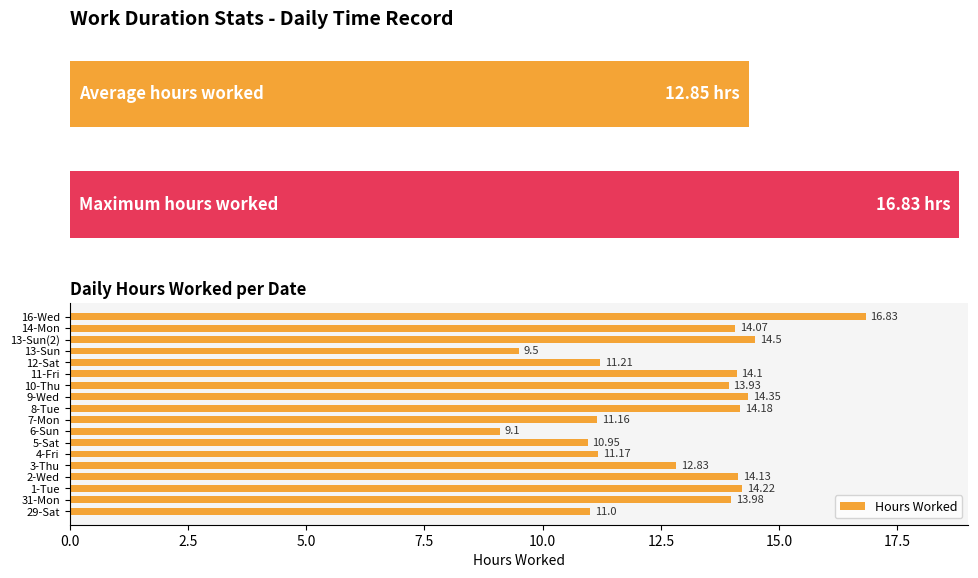

Are the bars horizontal?

Yes